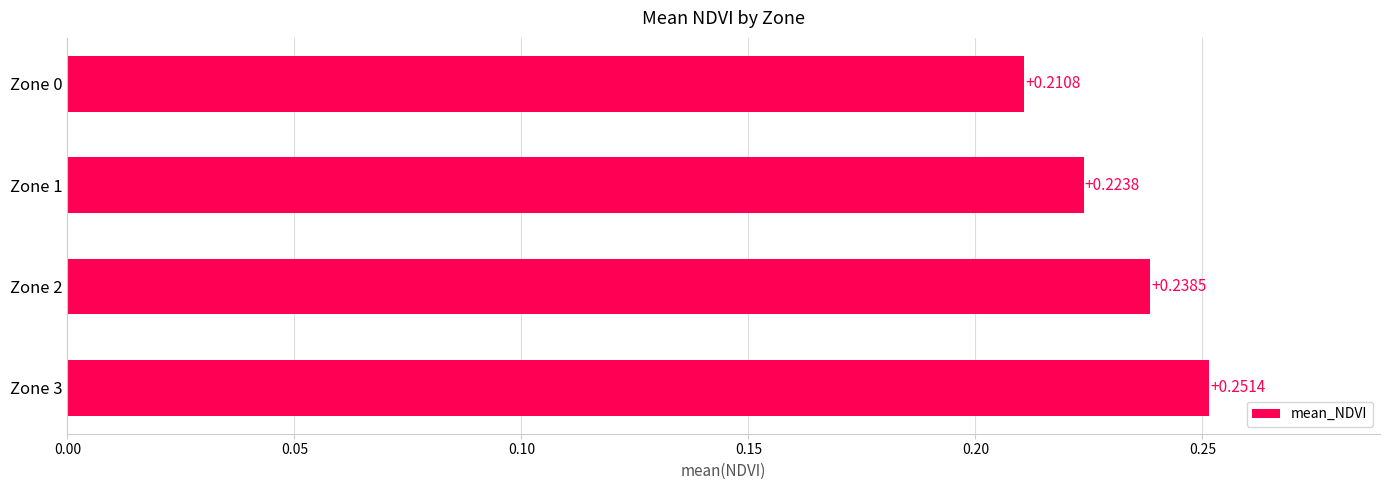

What is the sum of all values?

0.9